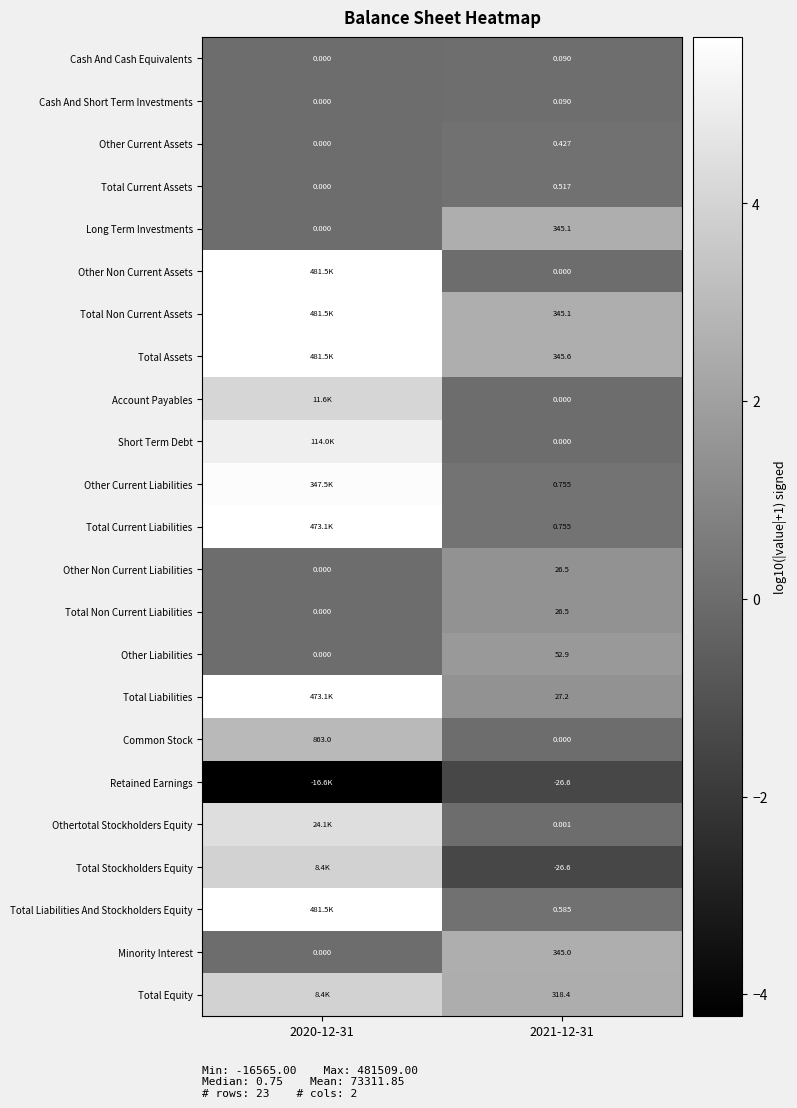

Is the value of Other Non Current Liabilities at 2021-12-31 greater than the value of Other Current Assets at 2021-12-31?

Yes